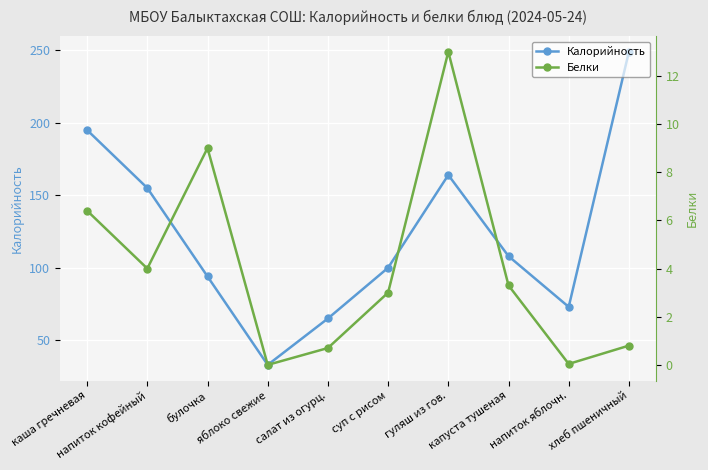

What are all the series names shown in the legend?

Калорийность, Белки